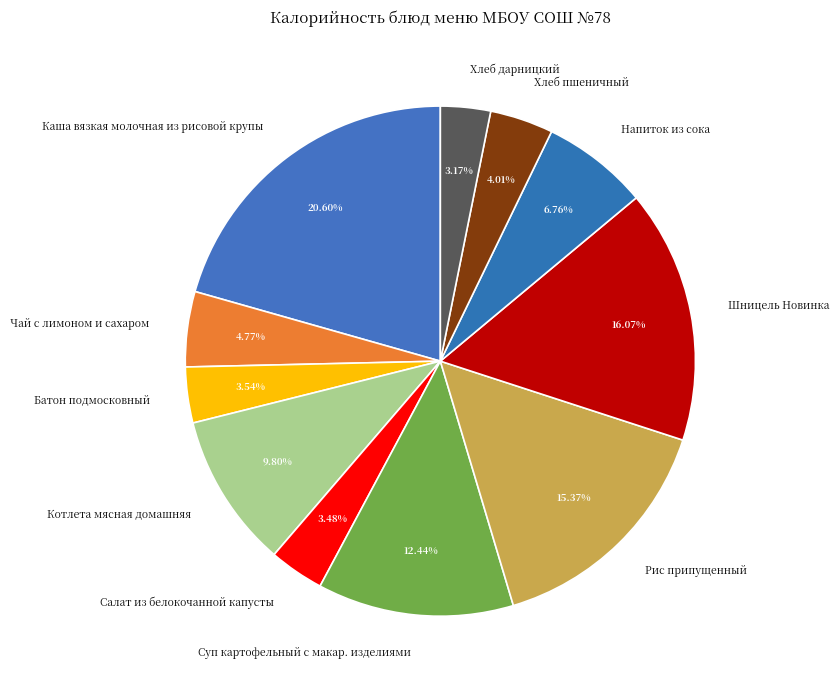

Between Хлеб дарницкий and Хлеб пшеничный, which is larger?

Хлеб пшеничный